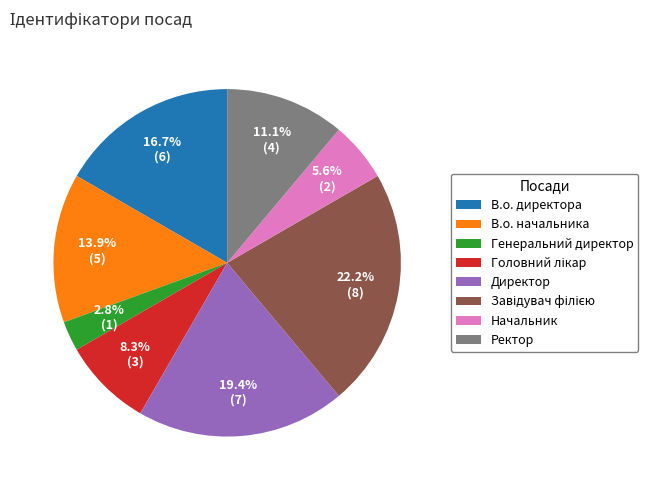

What percentage is the В.о. начальника slice, to the nearest percent?

14%